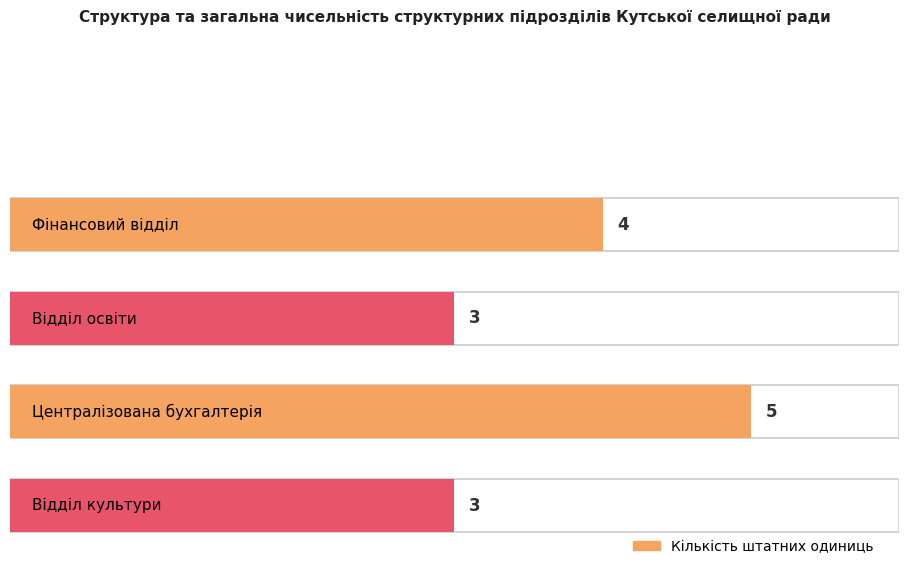

The value at Відділ освіти is 3. True or false?

True